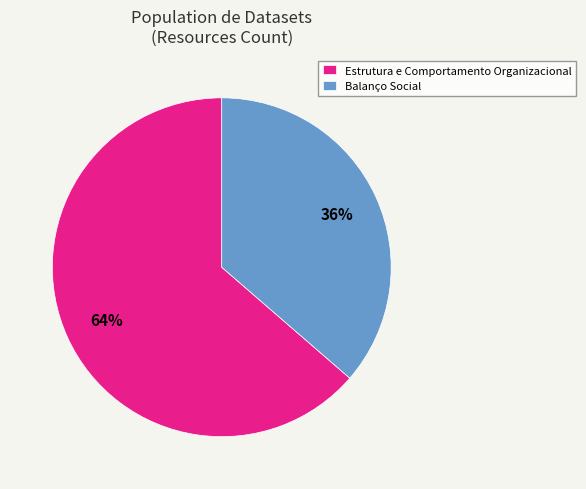

Count the number of slices in the pie.

2